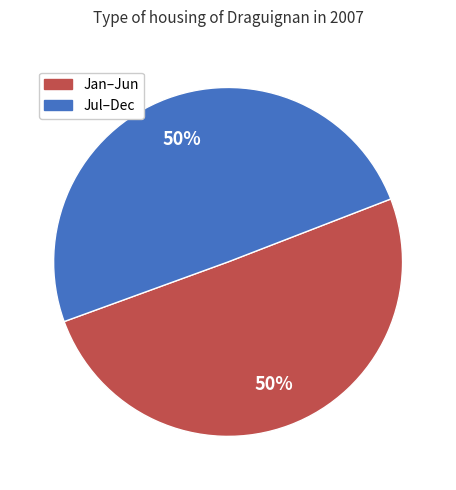

To the nearest percent, what is the average slice percentage?

50%